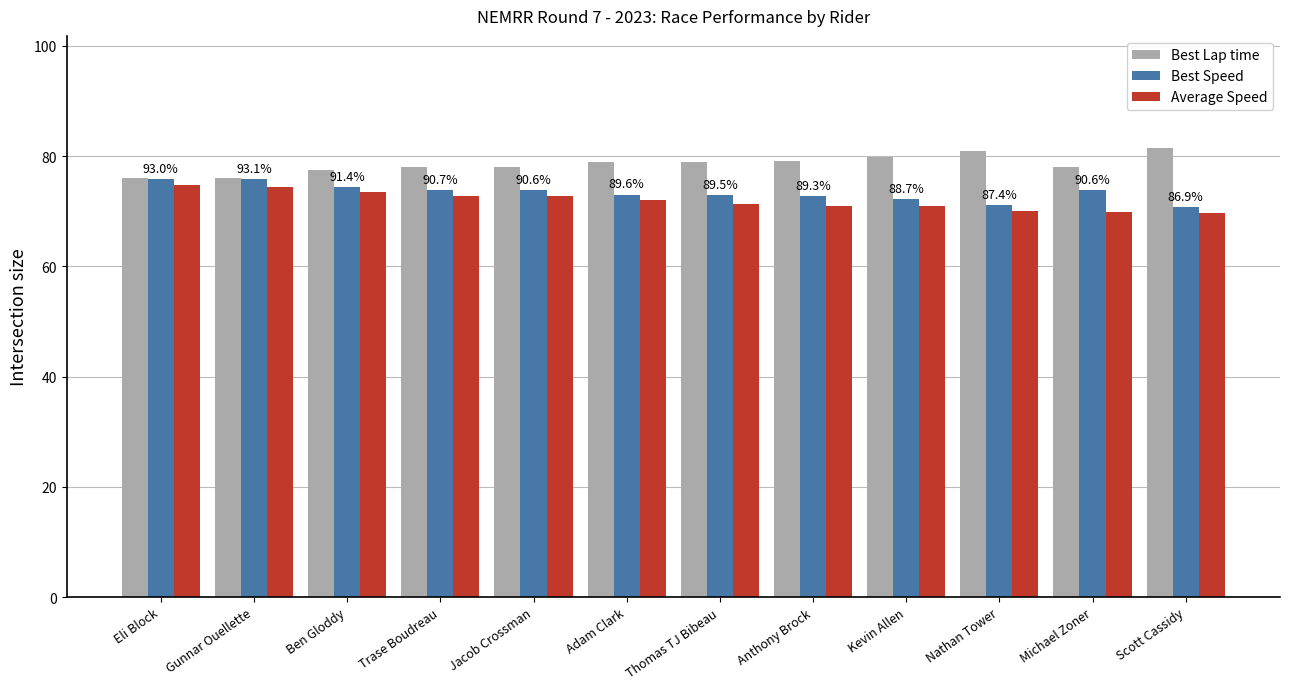

True or false: Average Speed has a value of 33.3 at Nathan Tower.

False